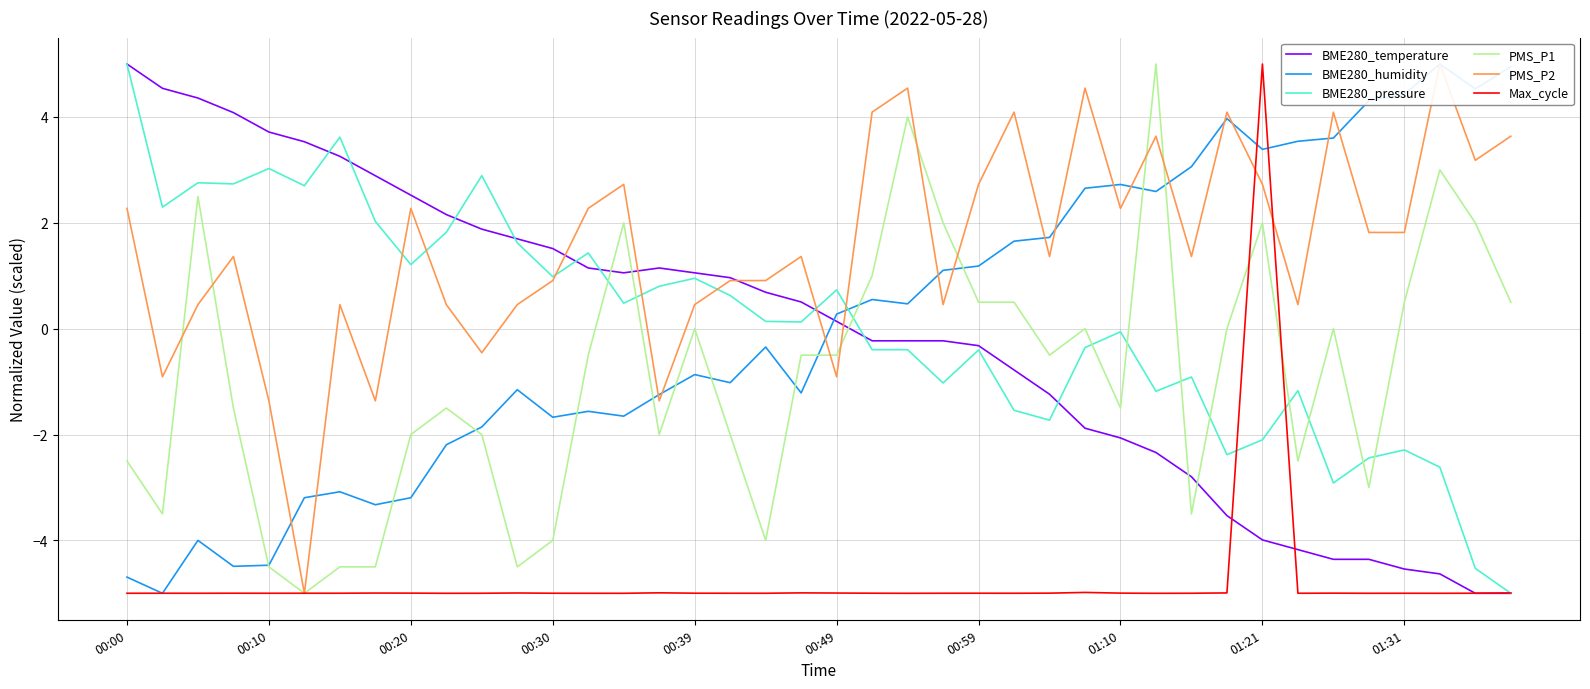

At which category does the chart reach its minimum across all series?

38